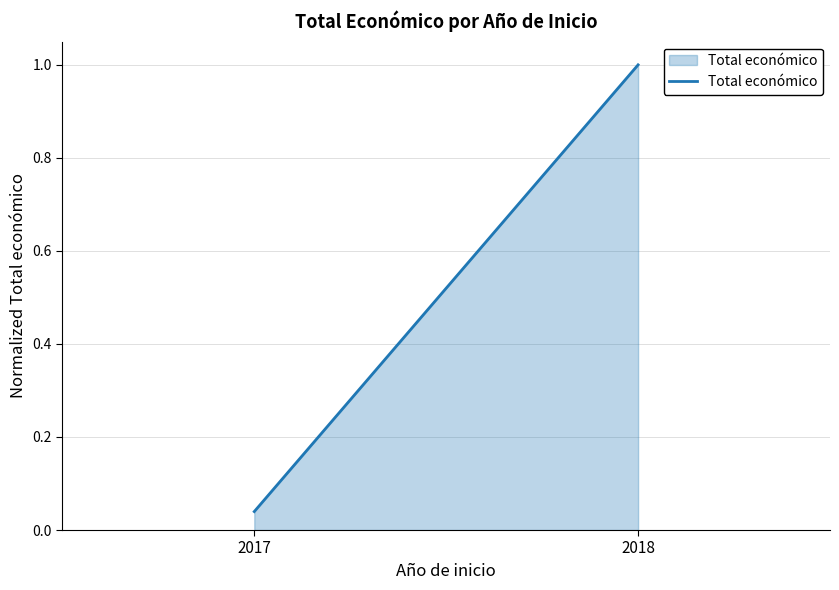

The chart shows a value of 1.0 at 2018. True or false?

True